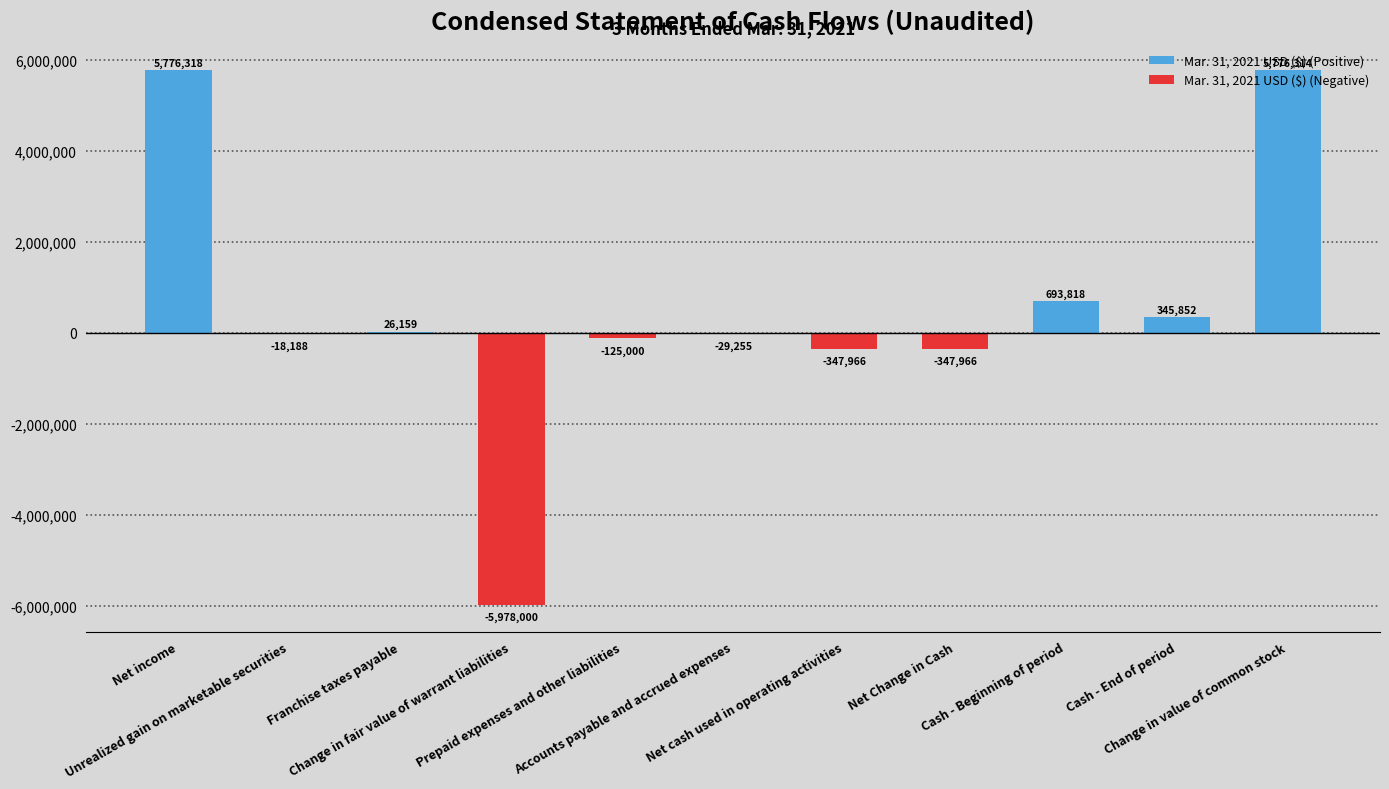

At which label does Mar. 31, 2021 USD ($) (Positive) reach its minimum?

Unrealized gain on marketable securities